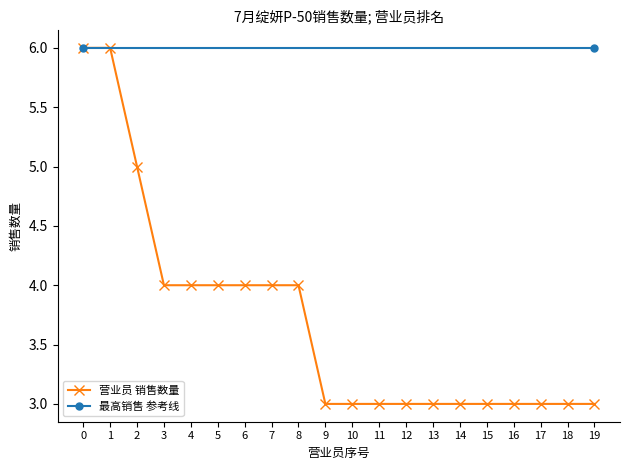

What is the approximate value of 营业员 销售数量 at 0?

6